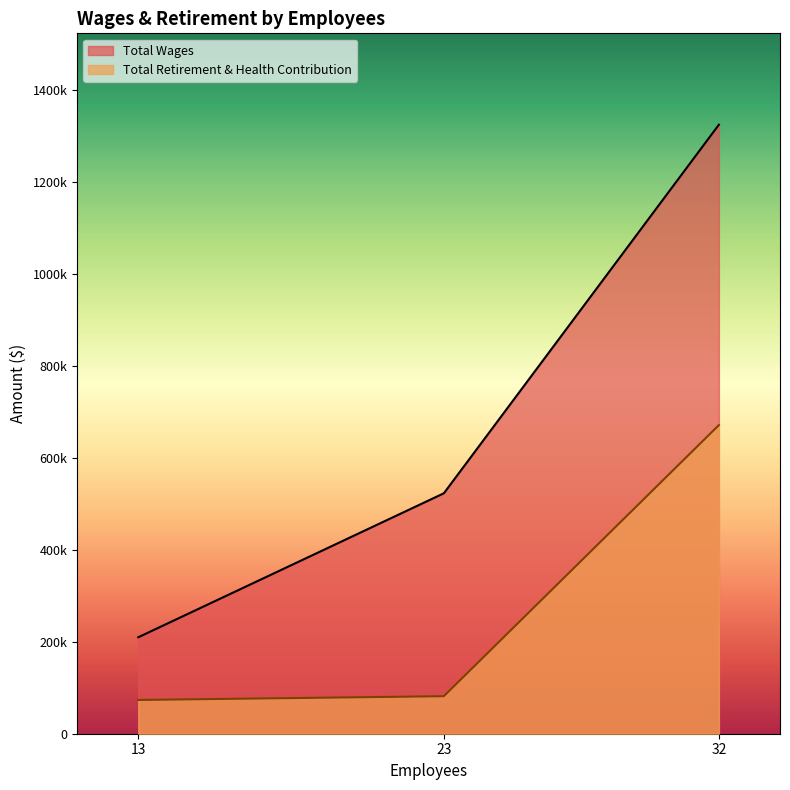

Is the value of Total Retirement & Health Contribution at 23 greater than the value of Total Wages at 23?

No